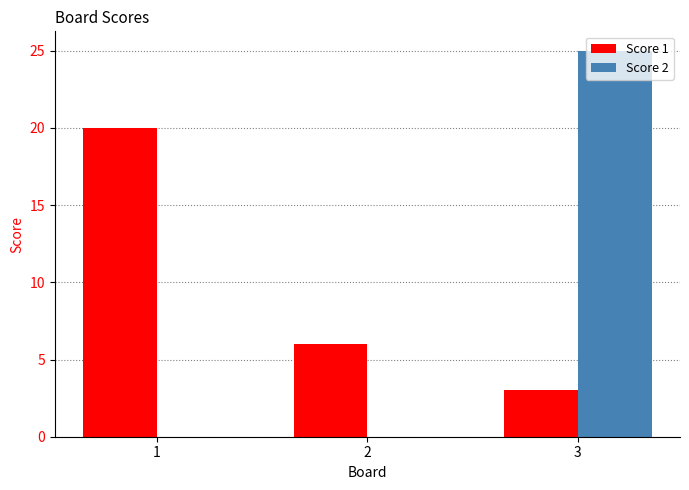

Which series has the largest total across all categories?

Score 1